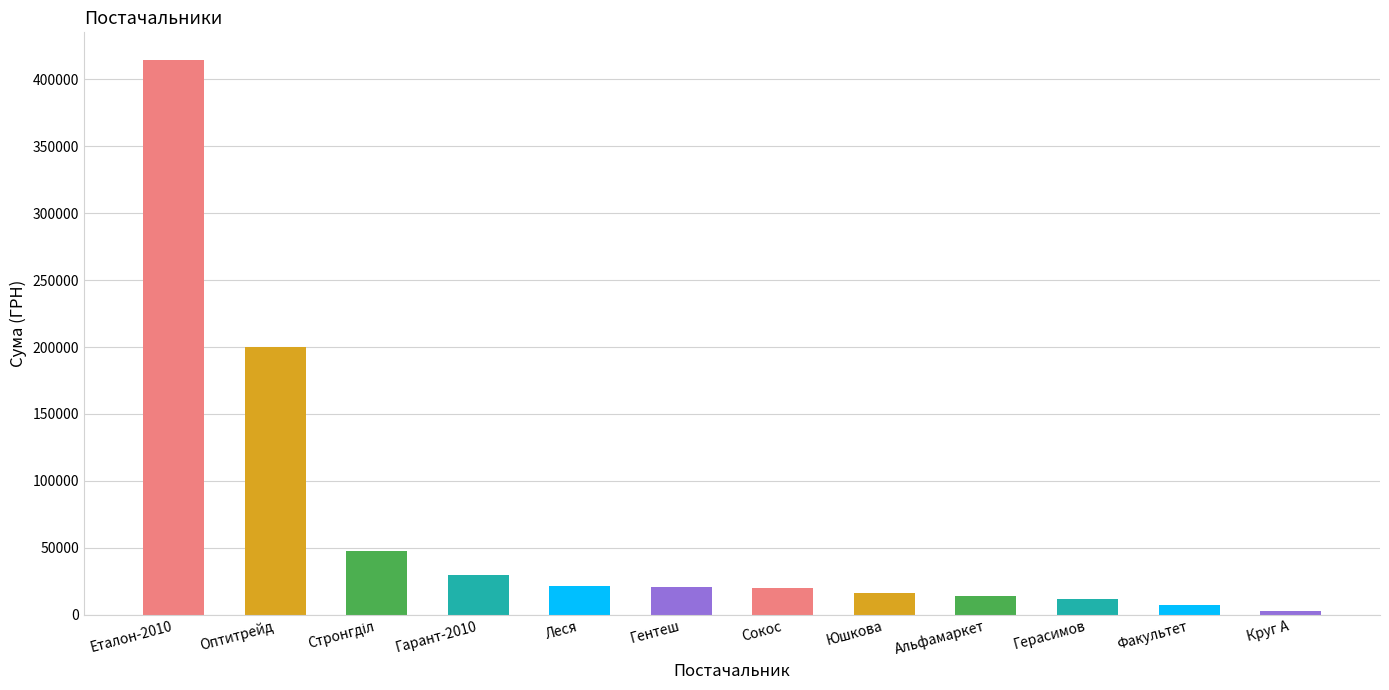

What is the average value?

67080.6